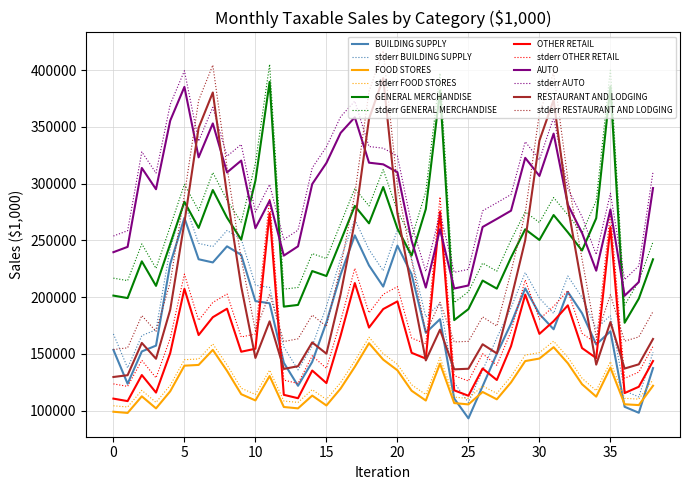

What is the greatest value displayed?

417008.4